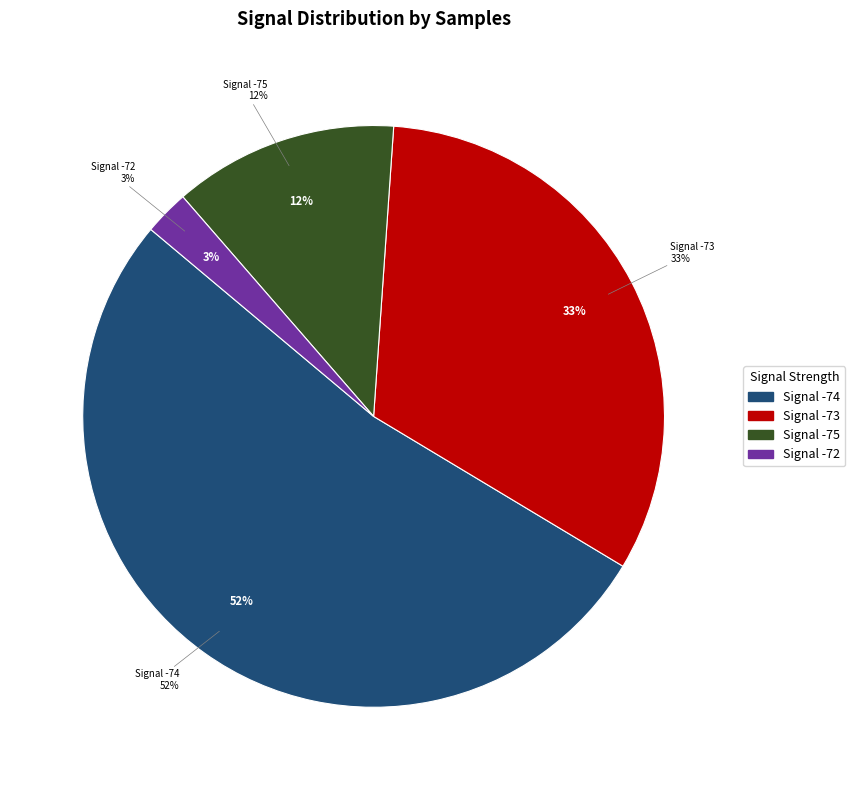

Which has a higher value, 30 or 29?

30